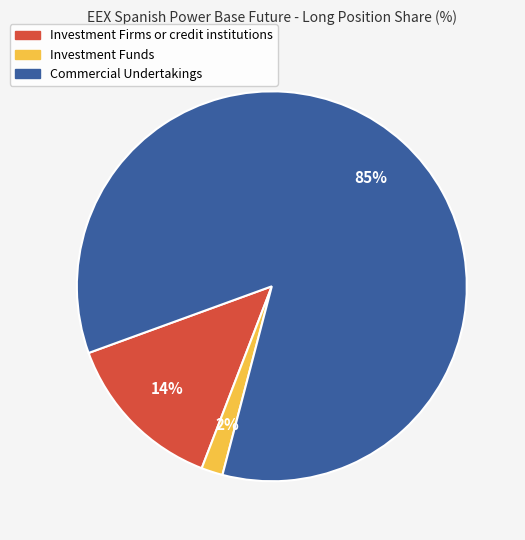

Which slice is the smallest?

Investment Funds